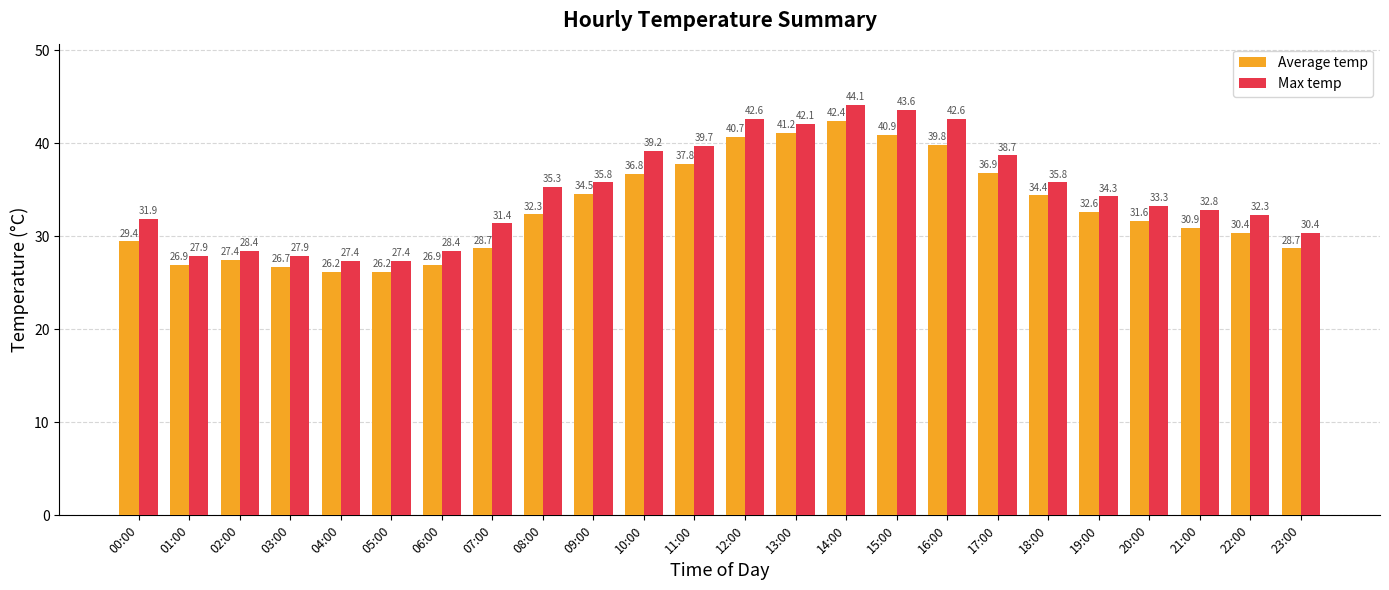

What is the maximum value shown in the chart?

44.1